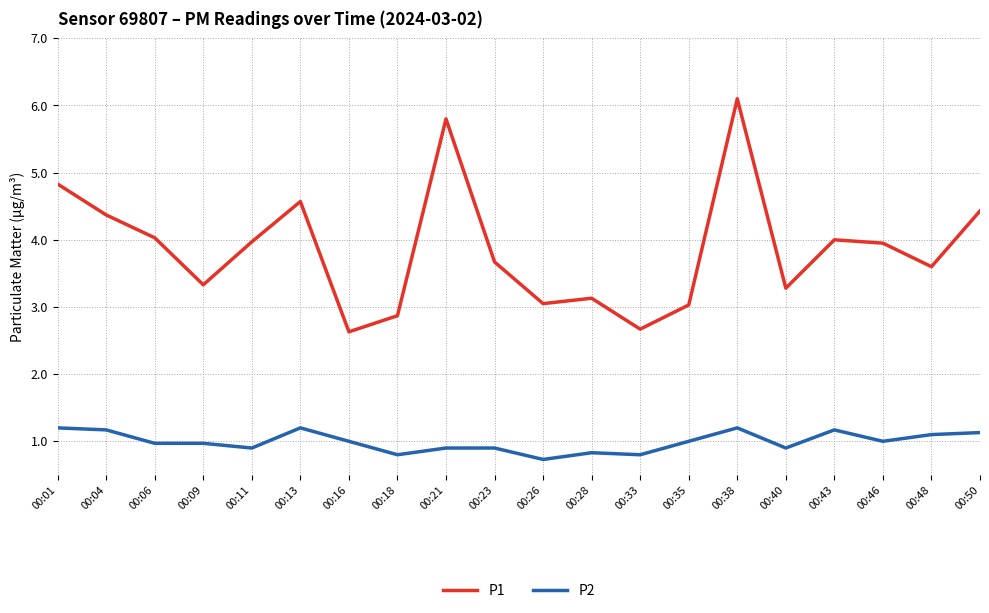

Does the chart have visible grid lines?

Yes